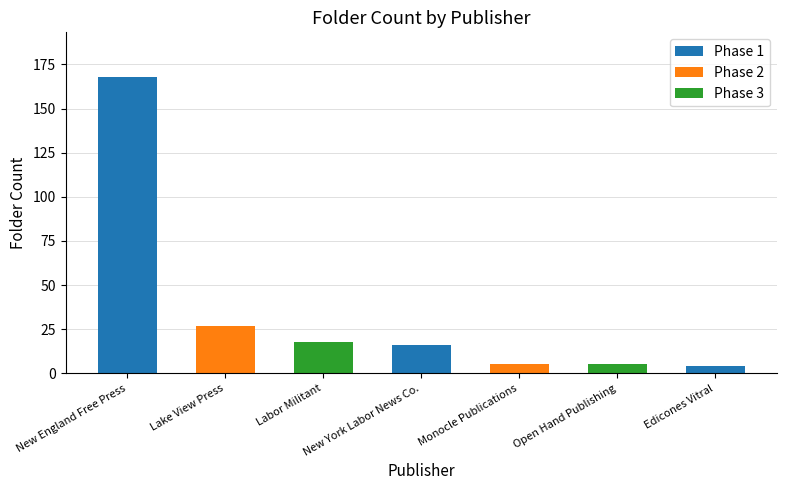

List the labels in order of value, largest first.

New England Free Press, Lake View Press, Labor Militant, New York Labor News Co., Monocle Publications, Open Hand Publishing, Edicones Vitral